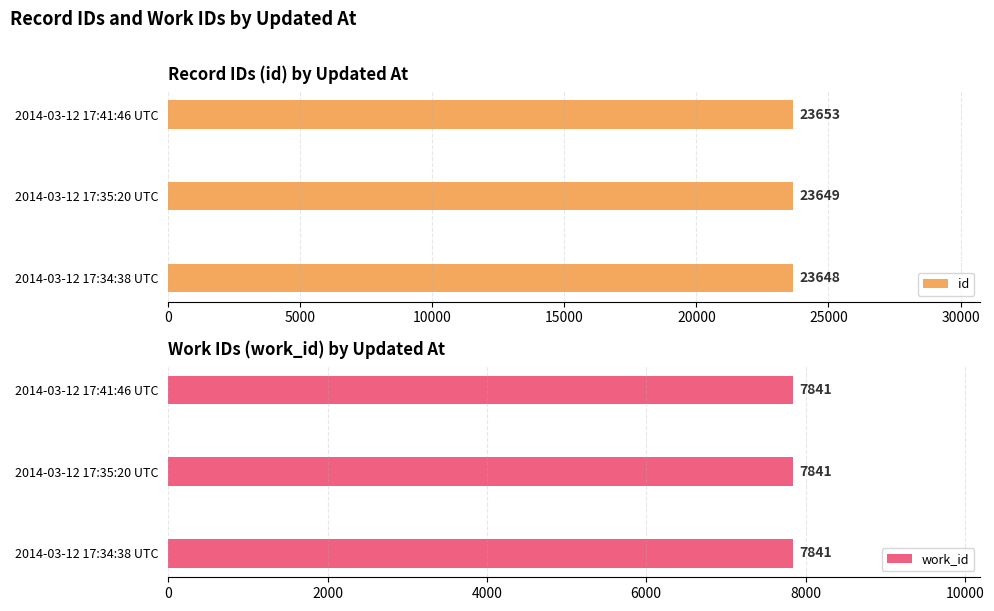

What are all the series names shown in the legend?

id, work_id